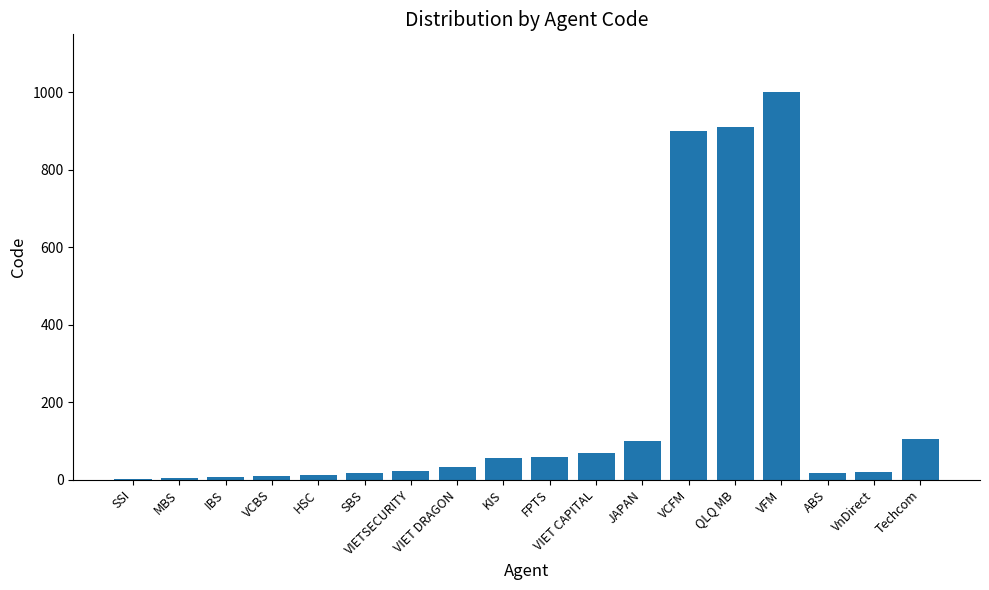

Approximately how many times larger is the value at VIETSECURITY compared to SBS?

1.4